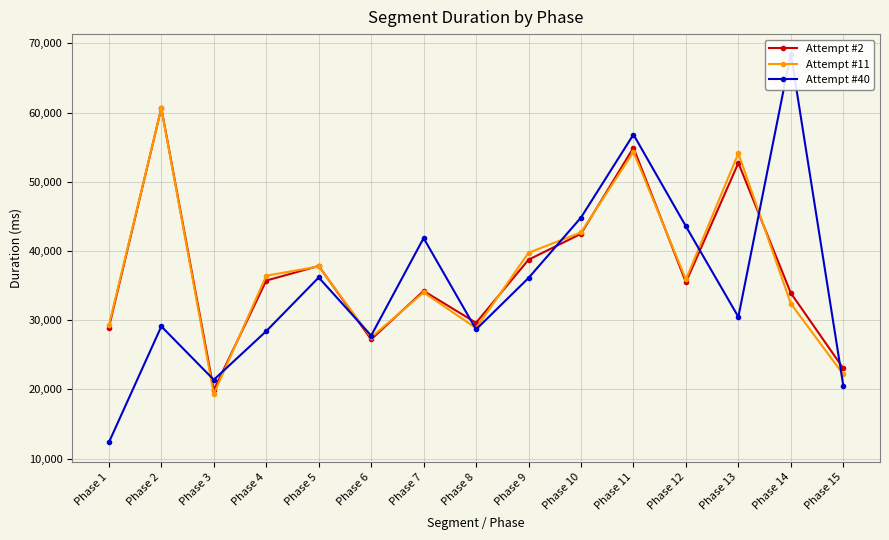

How many times do Attempt #2 and Attempt #40 cross each other?

8